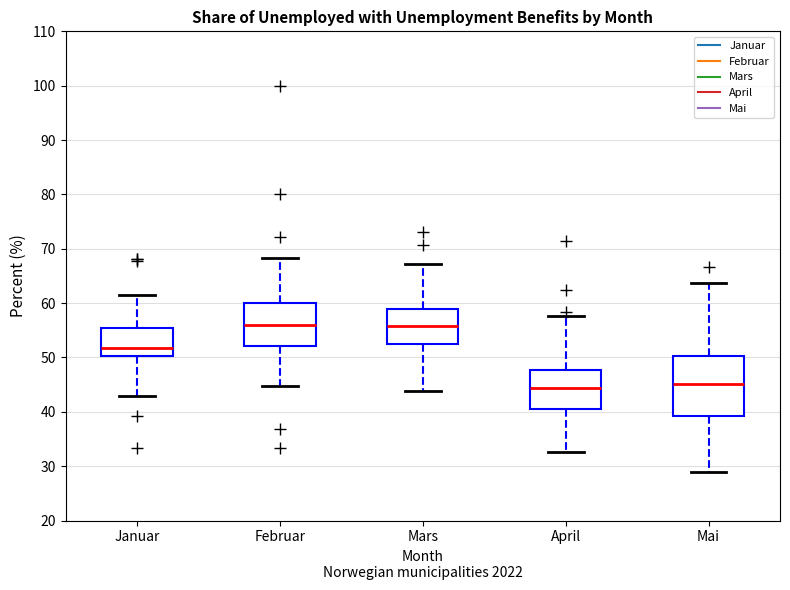

Where does the upper whisker of the box for Mars end on the y-axis? The values are not printed on the chart, so give them approximately, as read against the axis.

67